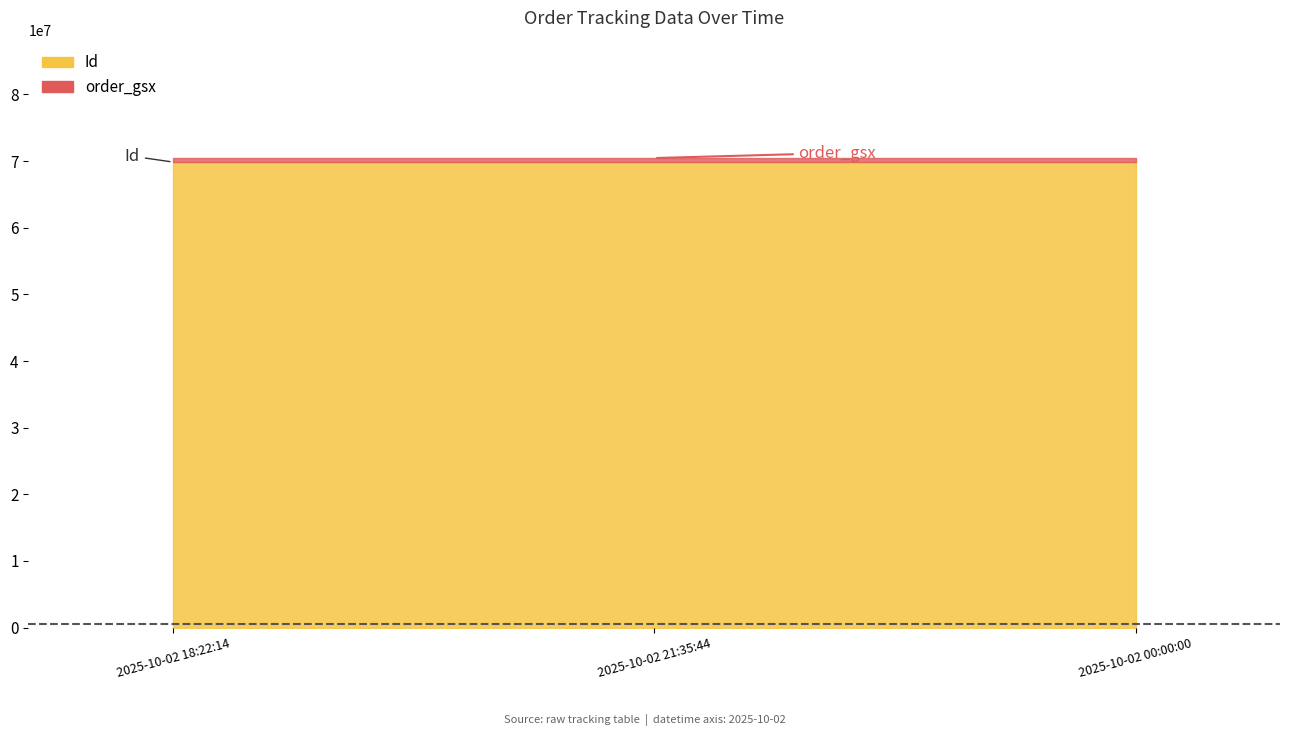

List the labels in order of order_gsx value, smallest first.

2025-10-02 00:00:00, 2025-10-02 21:35:44, 2025-10-02 18:22:14